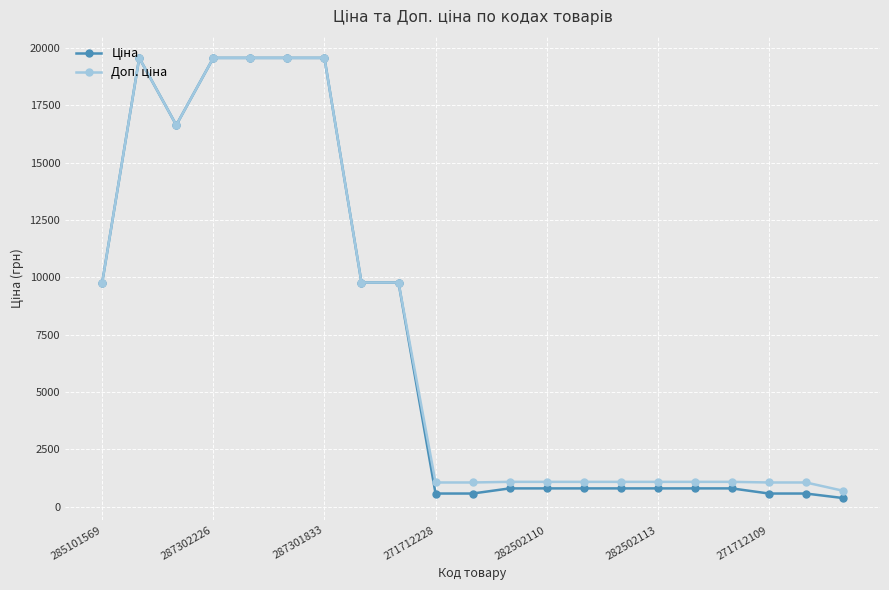

At how many categories does at least one series exceed 7328?

9